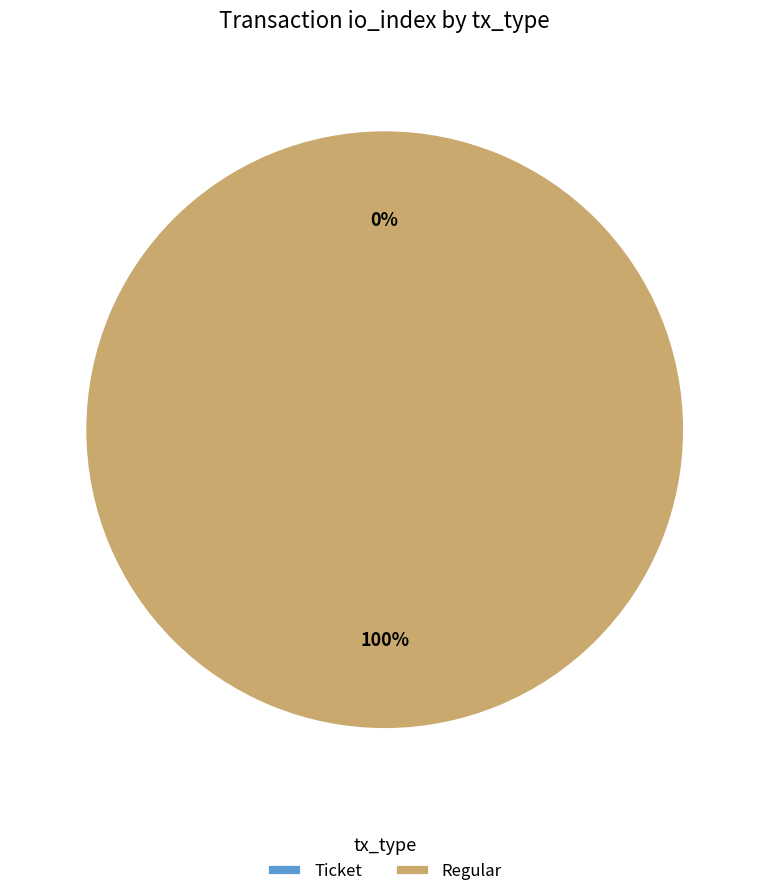

Rank the categories by value from highest to lowest.

Regular, Ticket